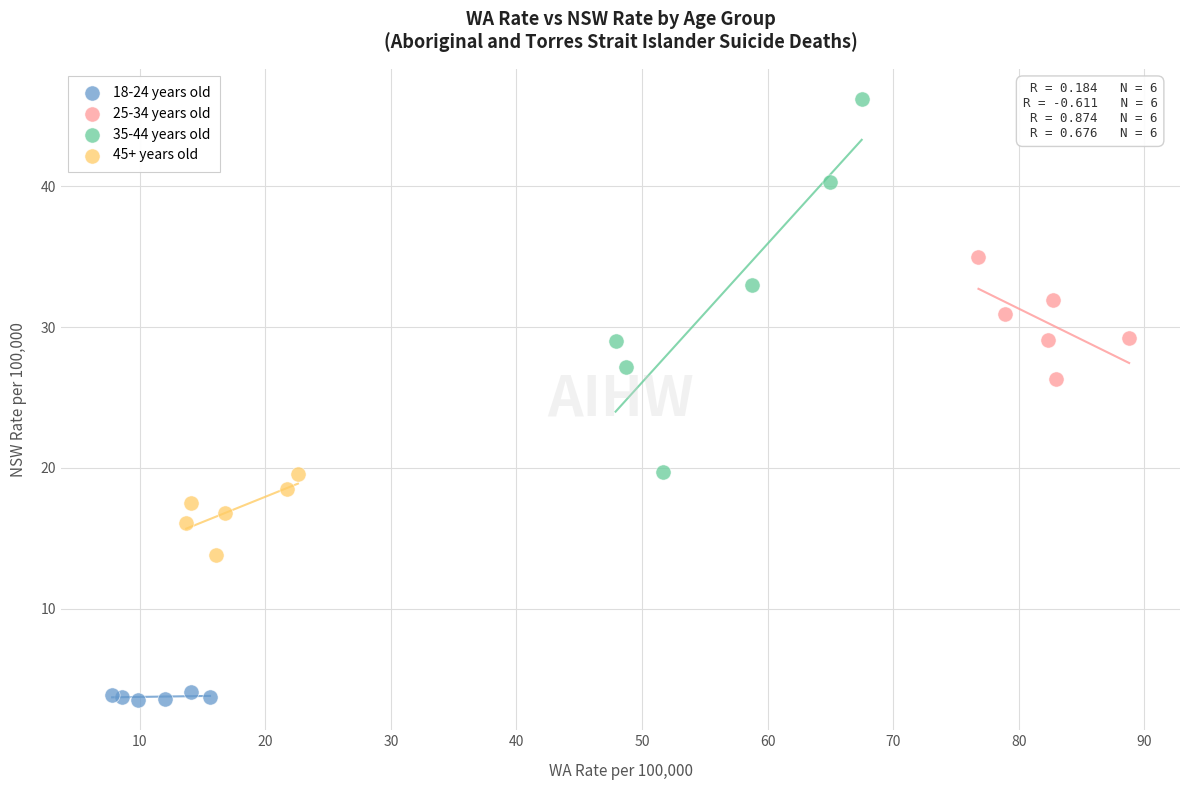

What are all the series names shown in the legend?

18-24 years old, 25-34 years old, 35-44 years old, 45+ years old